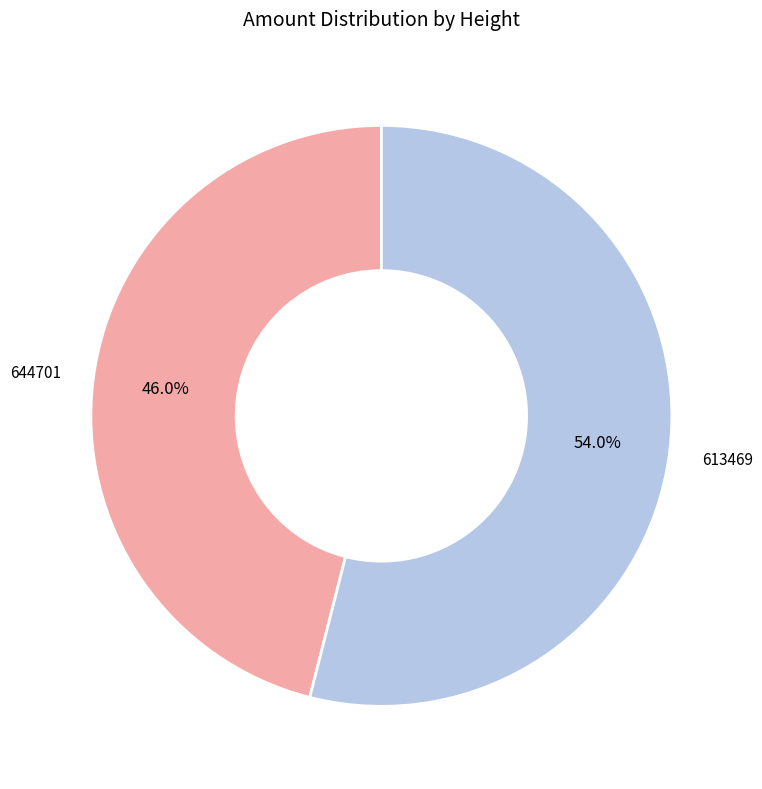

Count the number of slices in the pie.

2